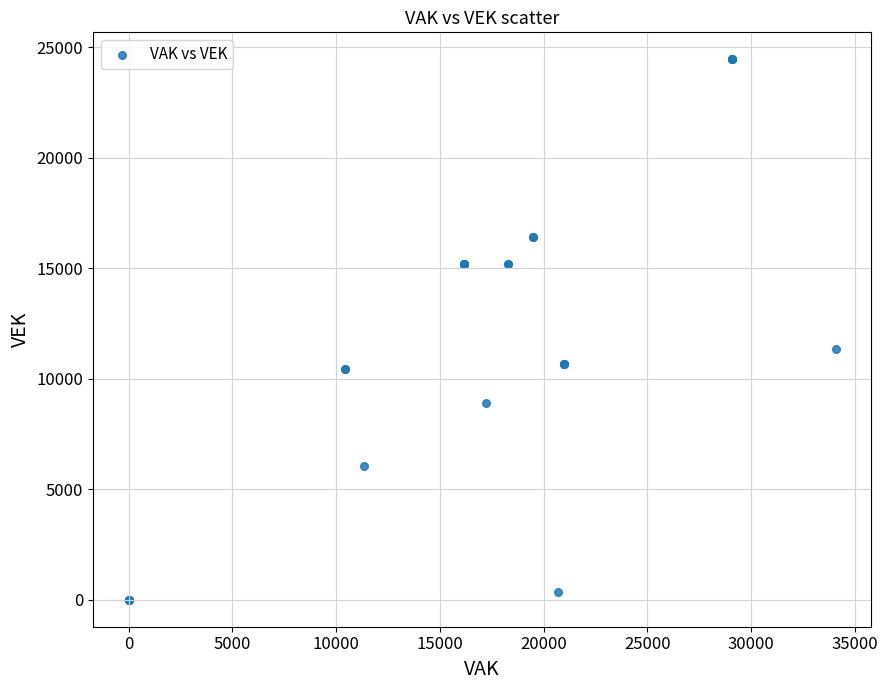

What Y value in the scatter plot is closest to 12222?

11346